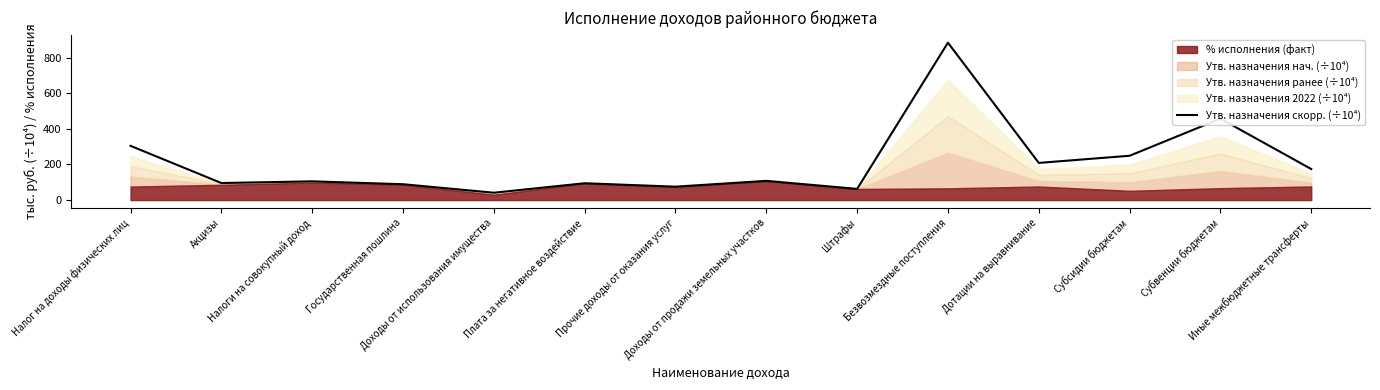

Reading left to right, list all the values displayed in this chart.

Налог на доходы физических лиц=304.4	Акцизы=95.6	Налоги на совокупный доход=105.2	Государственная пошлина=89.0	Доходы от использования имущества=41.3	Плата за негативное воздействие=94.5	Прочие доходы от оказания услуг=75.3	Доходы от продажи земельных участков=107.9	Штрафы=62.8	Безвозмездные поступления=883.1	Дотации на выравнивание=208.6	Субсидии бюджетам=248.7	Субвенции бюджетам=456.7	Иные межбюджетные трансферты=174.2